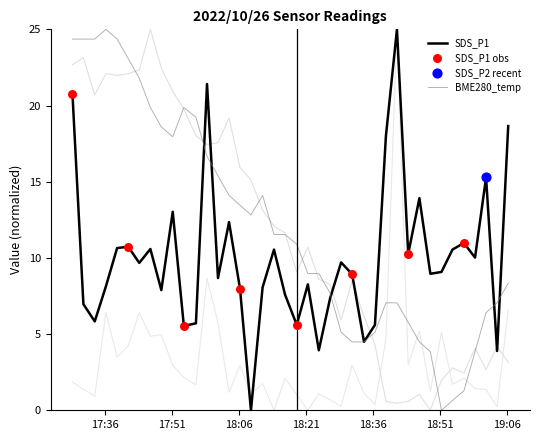

Which series has the largest Y range (max minus min)?

SDS_P1